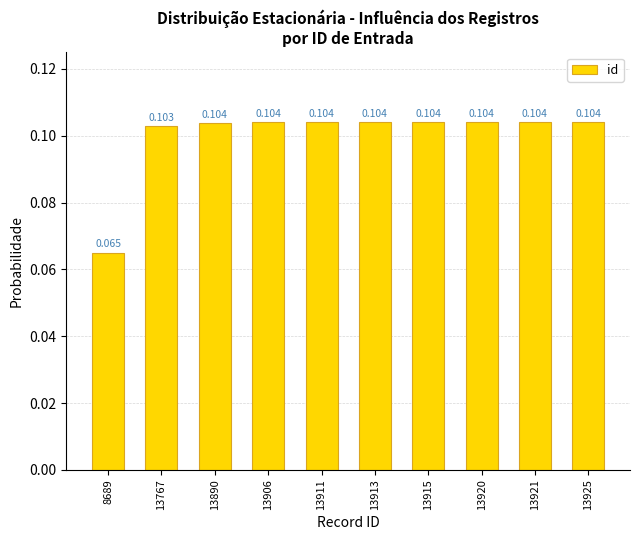

Is it true that the value at 13890 is 0.1?

True